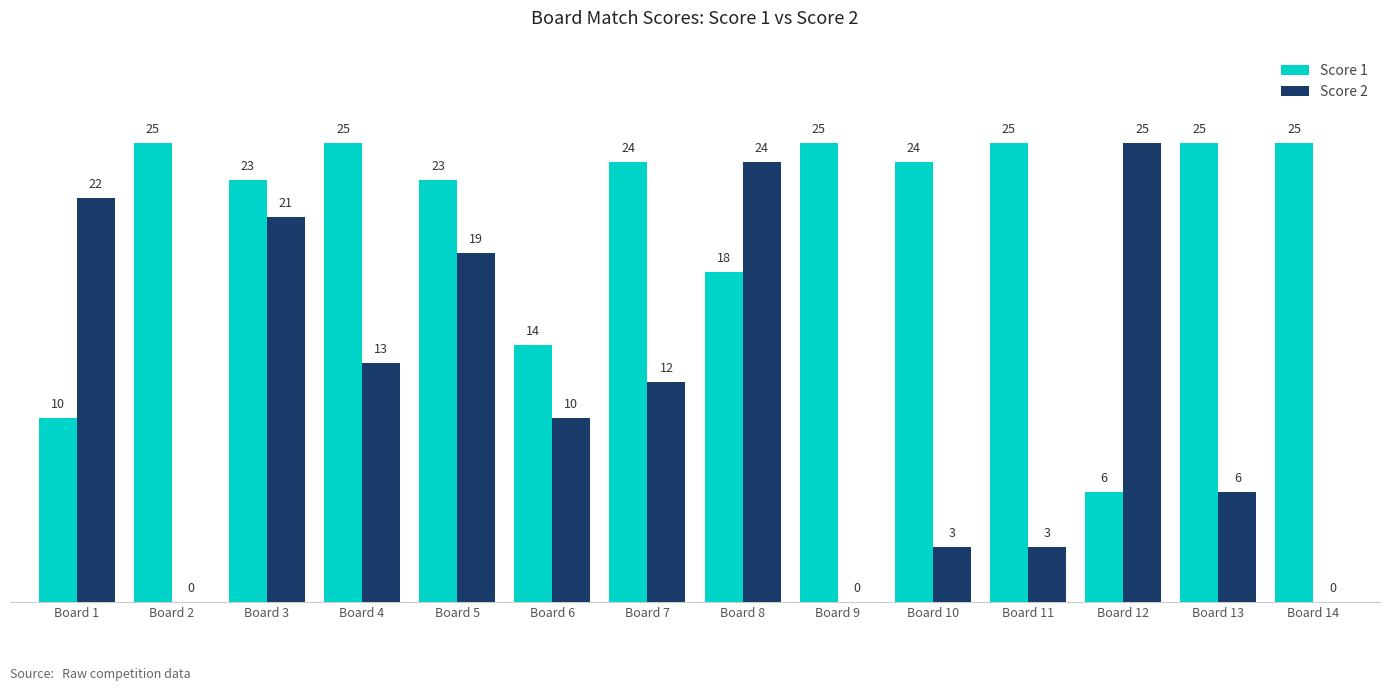

What is the average value of the Score 1 series?

21